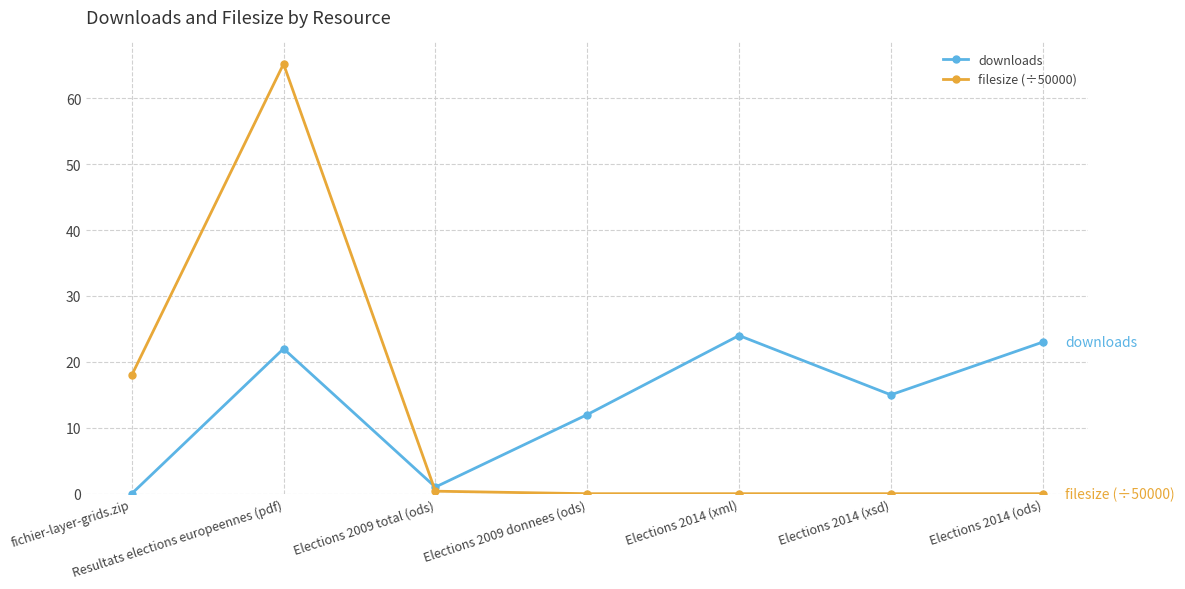

What position from the right is Elections 2014 (xsd)?

2